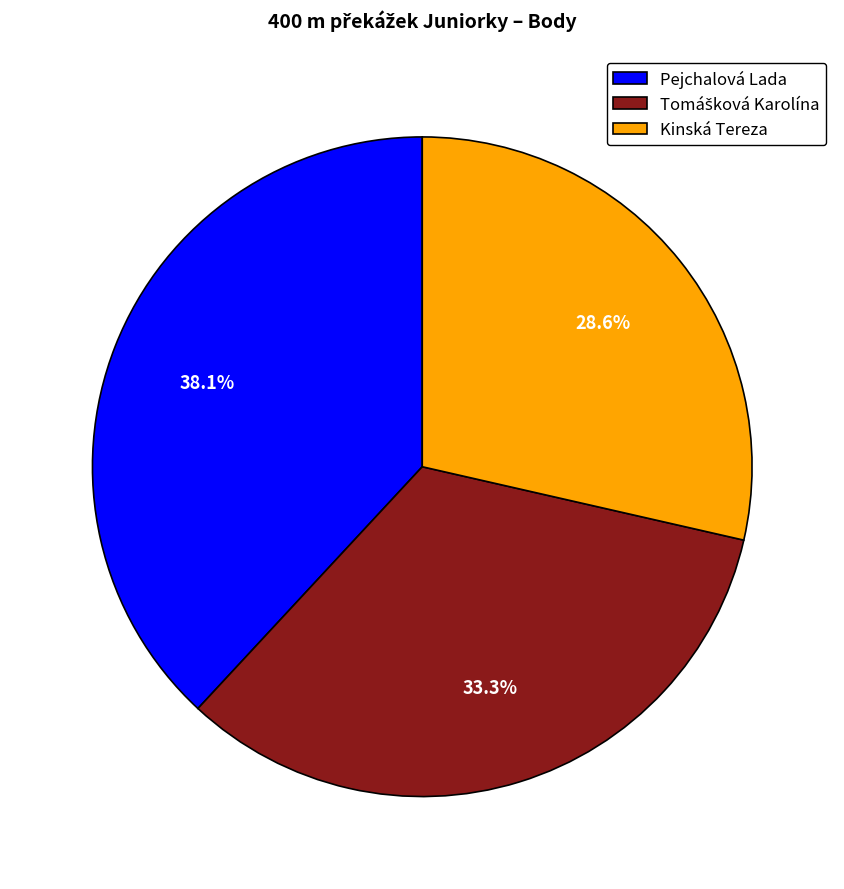

Is there a majority slice in this chart?

No